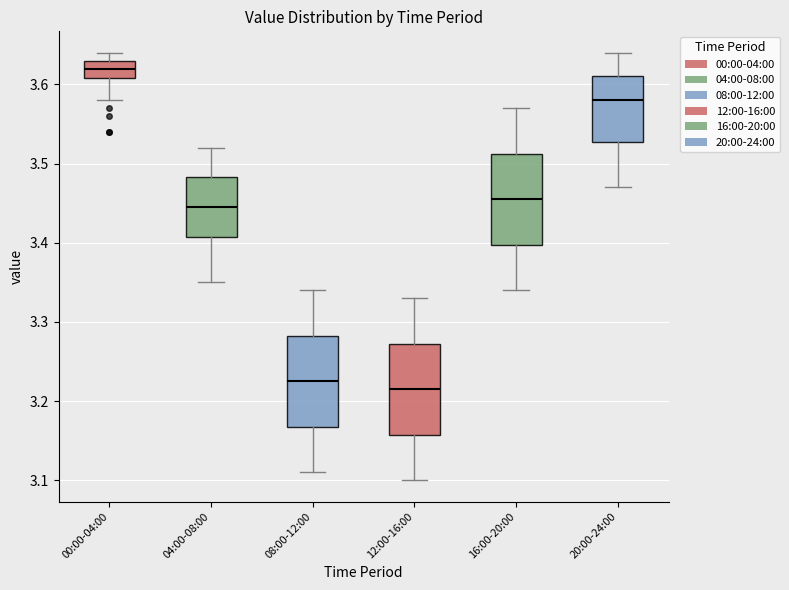

Reading left to right, transcribe this box plot: for each box, give where its median line is, the range the box spans, and where its two whiskers end, as read against the y-axis. The values are not printed on the chart, so give them approximately, as read against the axis.

00:00-04:00: median 3.62, box 3.61 to 3.63, whiskers 3.58 to 3.64
04:00-08:00: median 3.45, box 3.41 to 3.48, whiskers 3.35 to 3.52
08:00-12:00: median 3.23, box 3.17 to 3.28, whiskers 3.11 to 3.34
12:00-16:00: median 3.22, box 3.16 to 3.27, whiskers 3.10 to 3.33
16:00-20:00: median 3.46, box 3.40 to 3.51, whiskers 3.34 to 3.57
20:00-24:00: median 3.58, box 3.53 to 3.61, whiskers 3.47 to 3.64